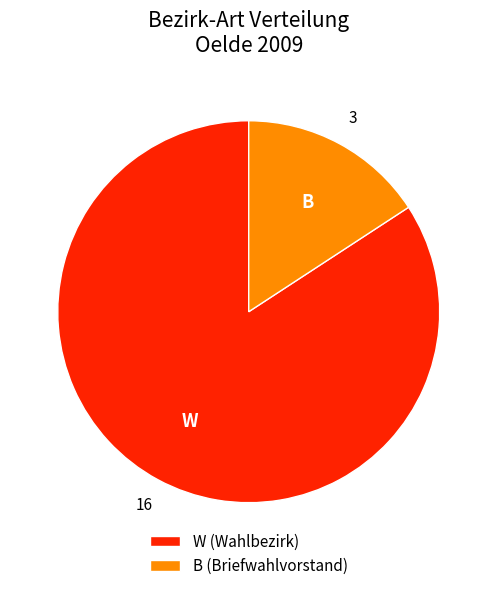

Combined, do W (Wahlbezirk) and B (Briefwahlvorstand) account for over 50%?

Yes